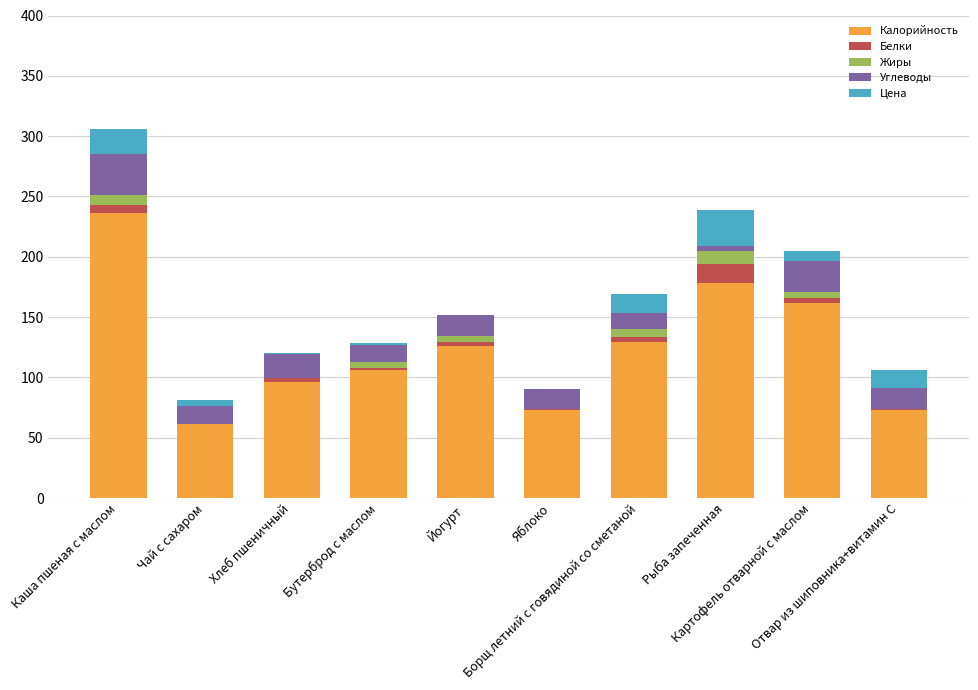

Between Бутерброд с маслом and Чай с сахаром, which is larger?

Бутерброд с маслом